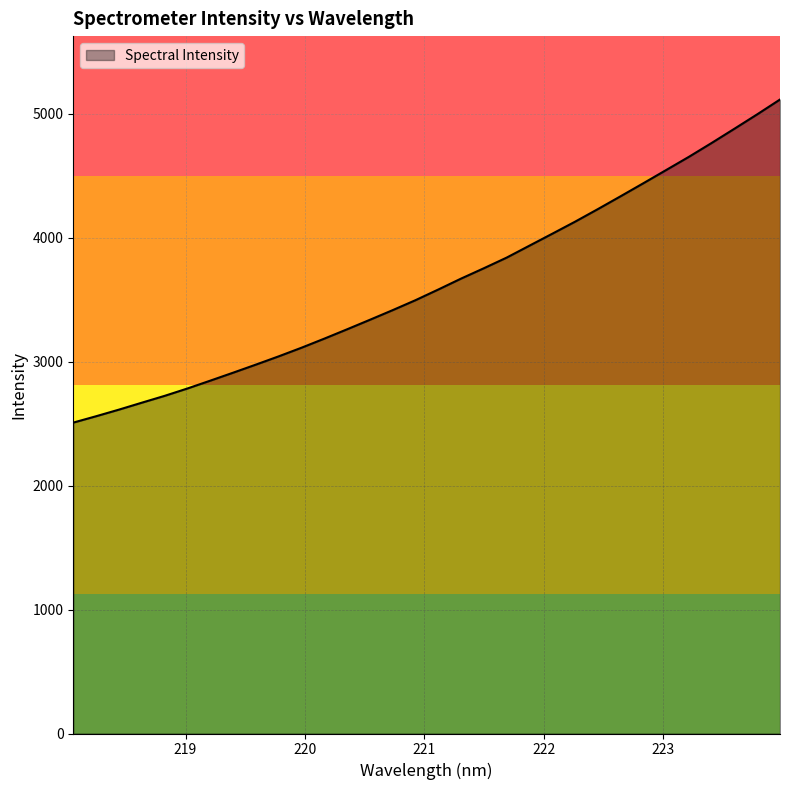

What is the greatest value displayed?

5115.7